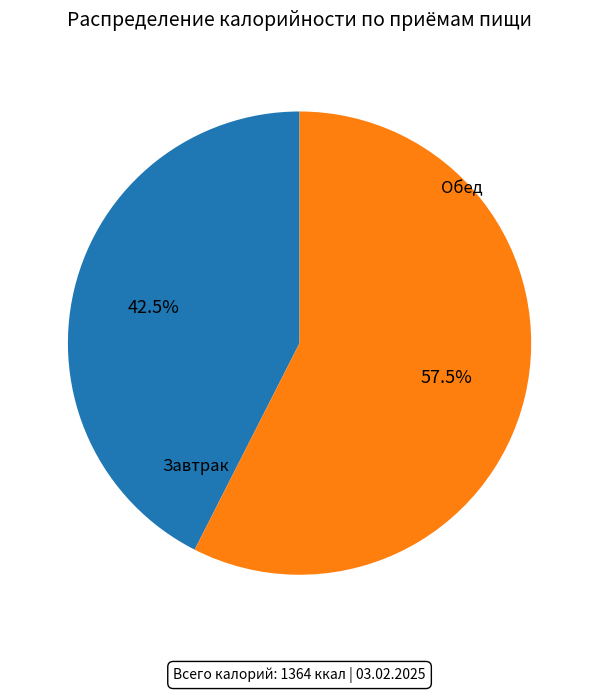

Is there a majority slice in this chart?

Yes